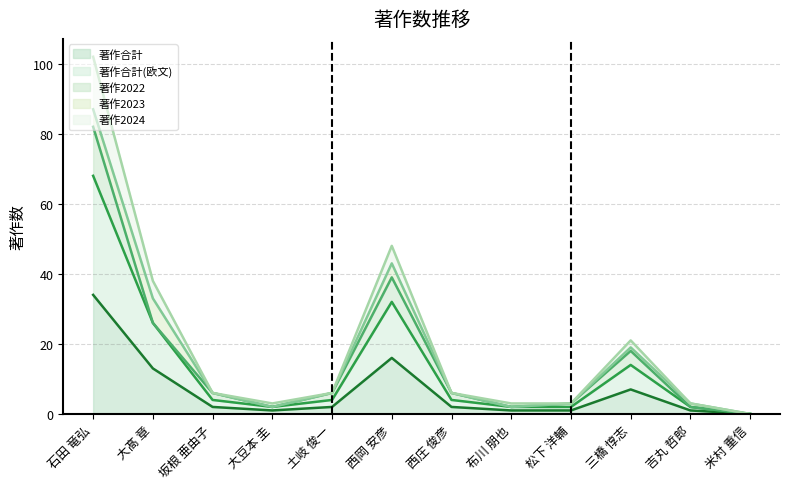

True or false: 著作合計(欧文) and 著作2024 intersect in this chart.

False